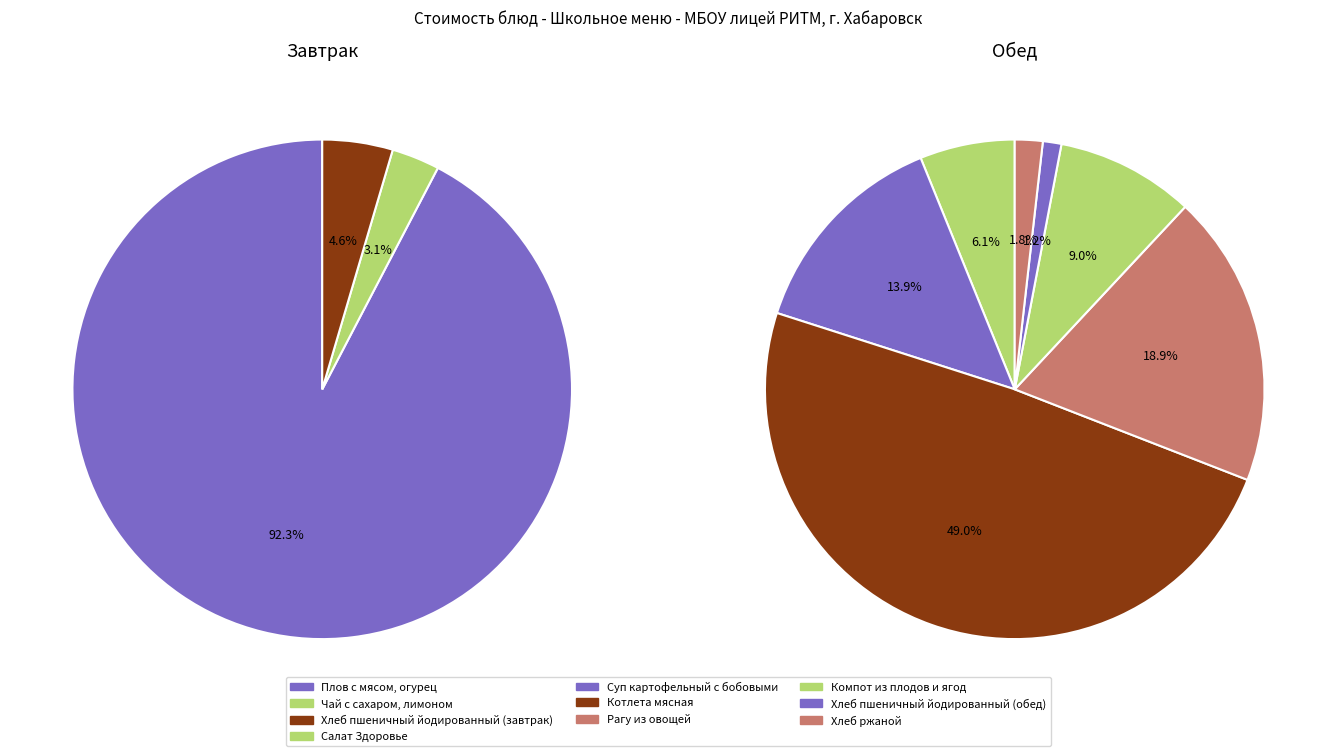

Between Суп картофельный с бобовыми and Котлета мясная, which is larger?

Котлета мясная